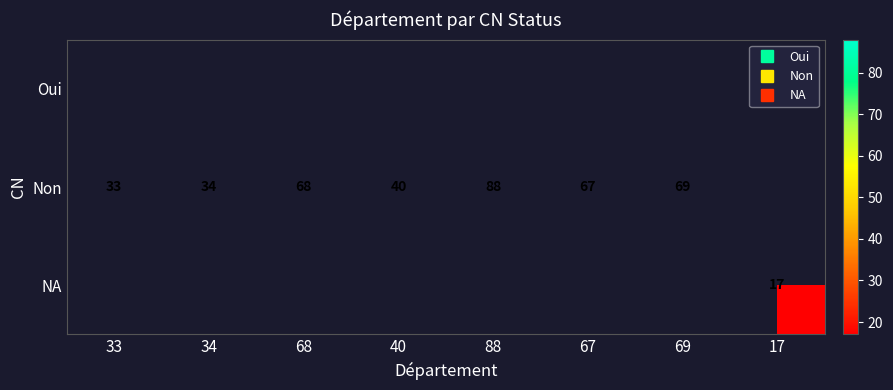

Is the value of NA at 17 greater than the value of Oui at 33?

No